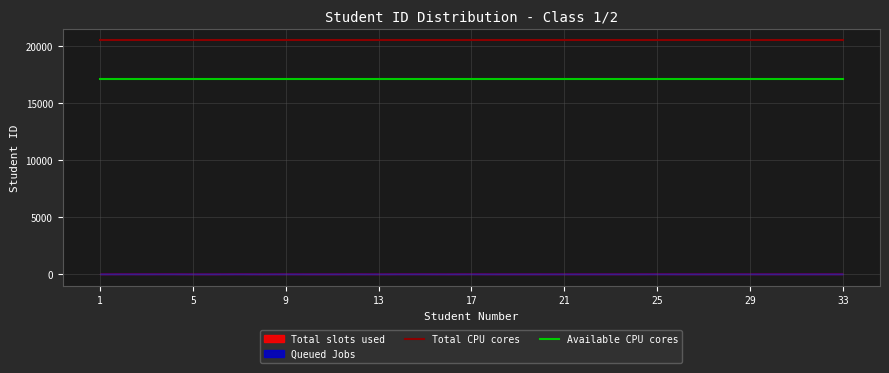

True or false: Total CPU cores and Available CPU cores intersect in this chart.

False